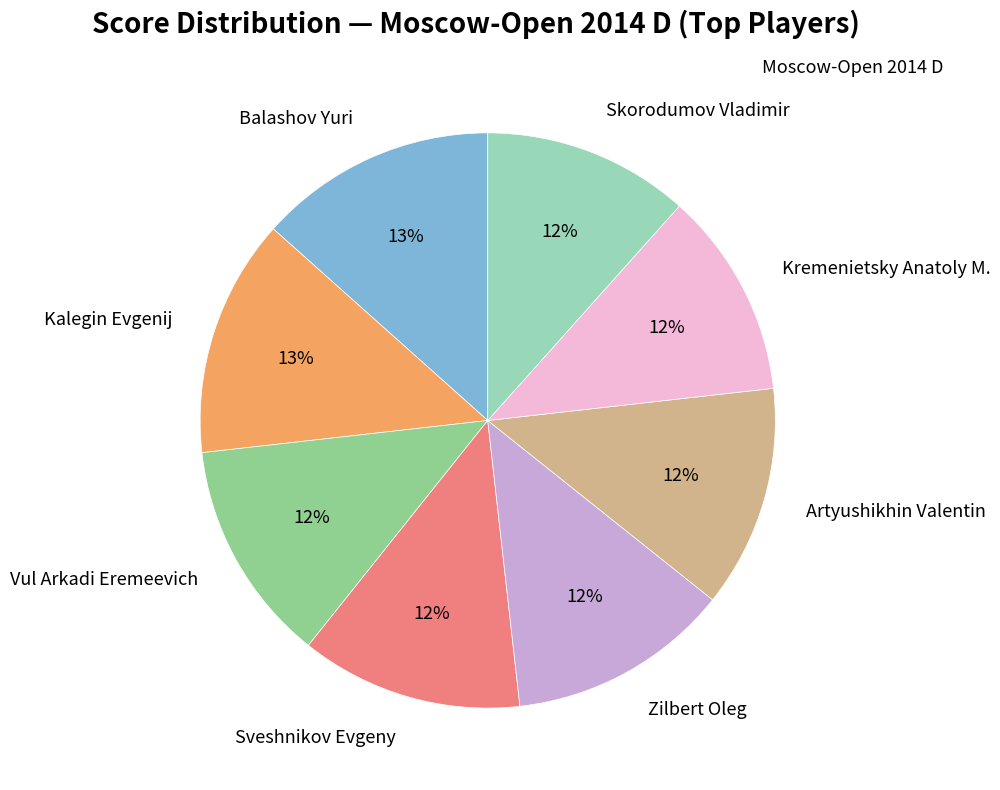

Combined, do Zilbert Oleg and Skorodumov Vladimir account for over 50%?

No